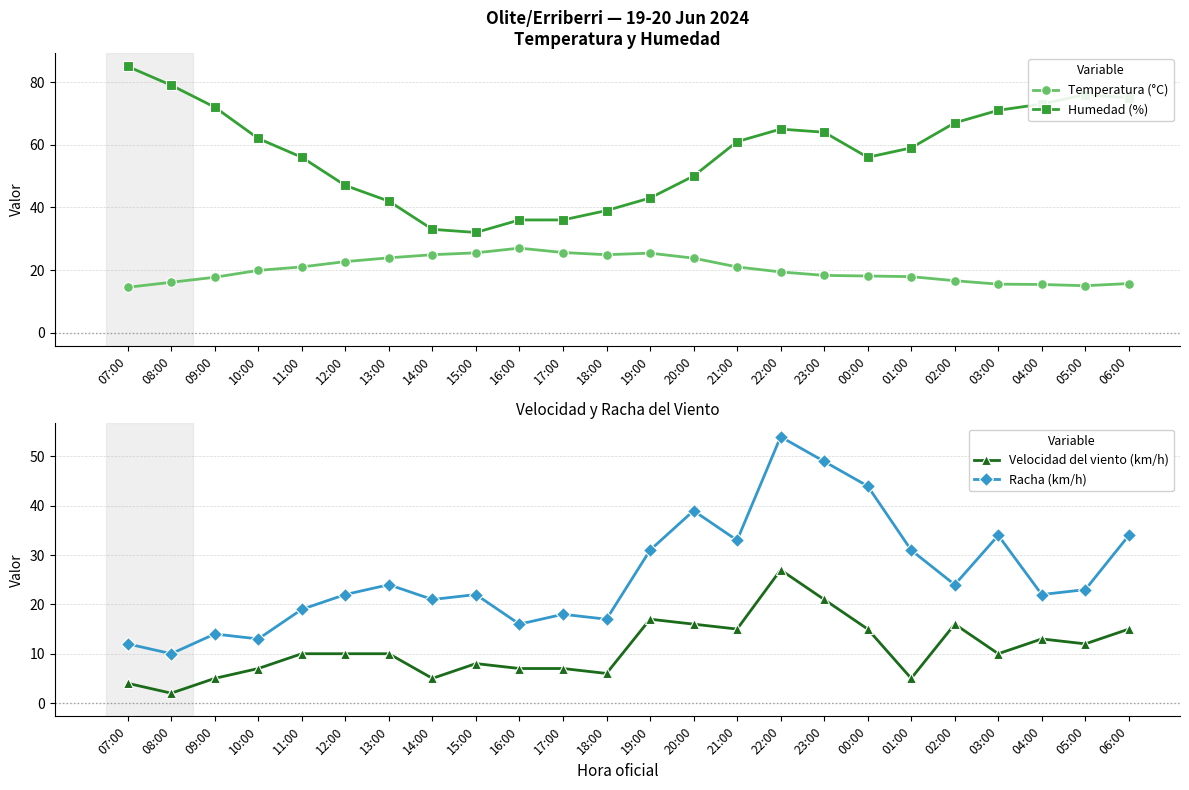

Where does the Velocidad del viento (km/h) series first go above 10?

19:00